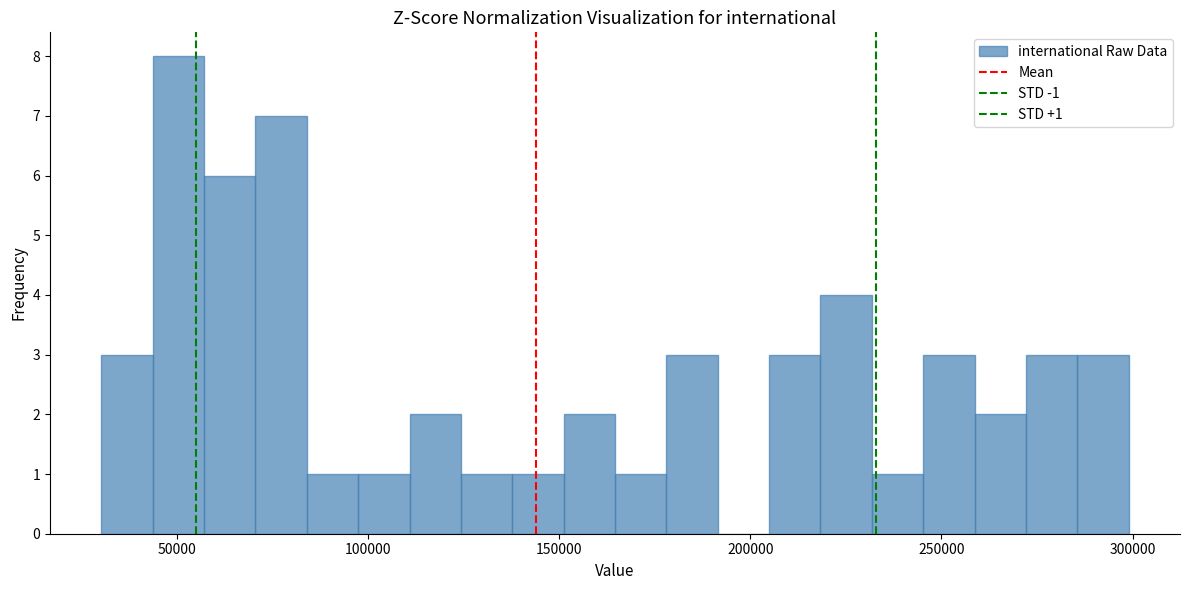

Around what value on the x-axis is the tallest bar? Give the approximate position of its centre, as read against the axis.

50000